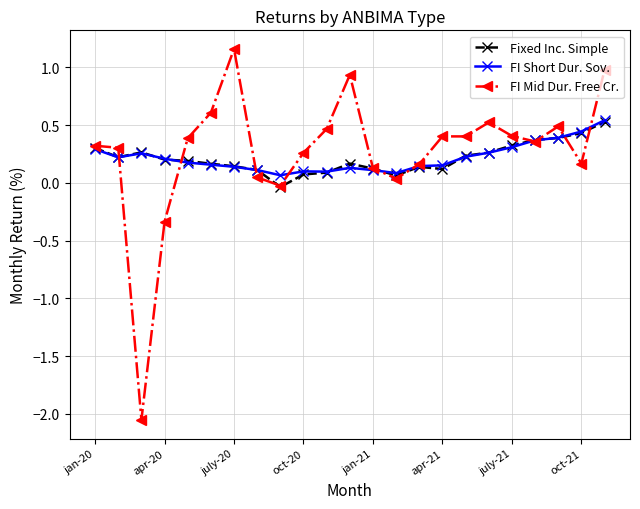

Which series has the widest spread of values?

FI Mid Dur. Free Cr.